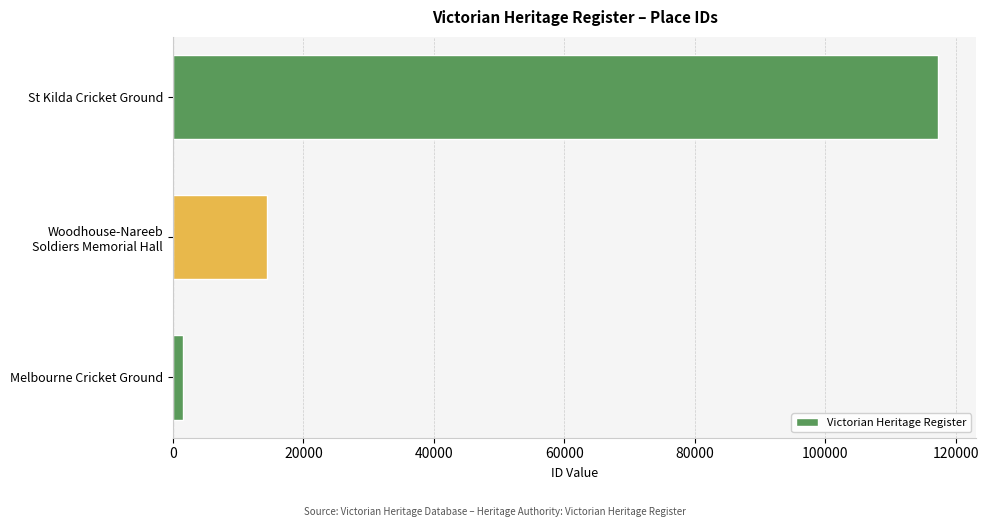

What is the minimum value shown in the chart?

1538